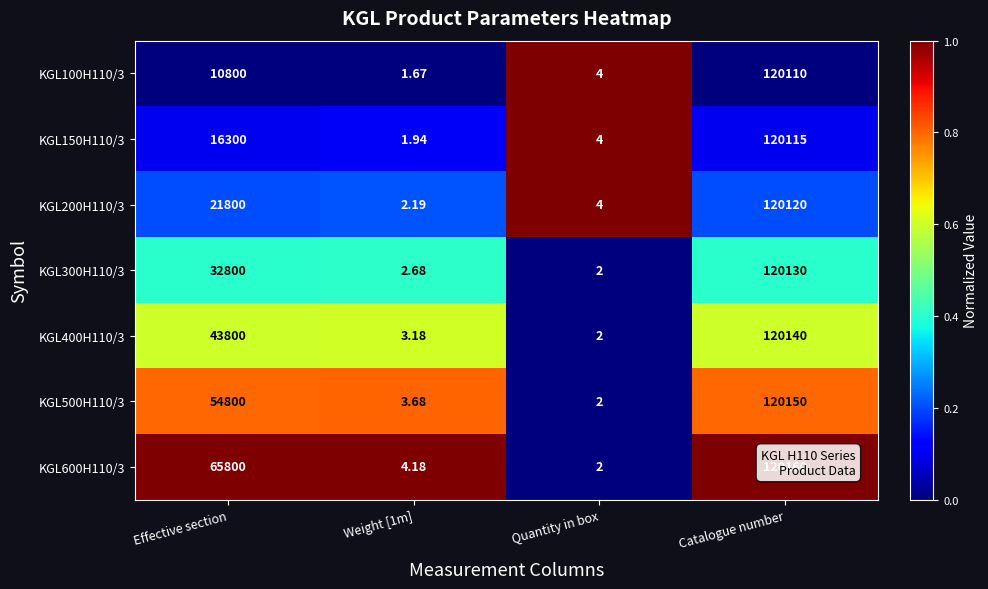

Which series changed the most between Effective section and Catalogue number?

KGL100H110/3